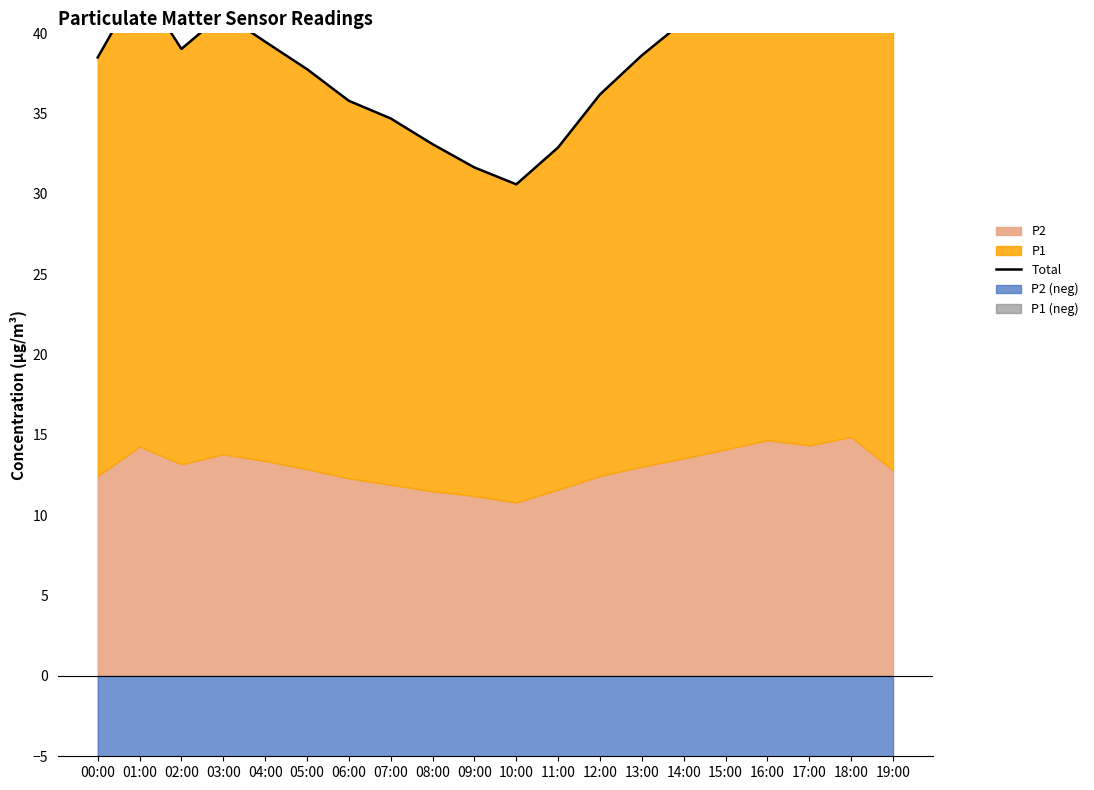

What is the value of the 5th point from the left?

39.5